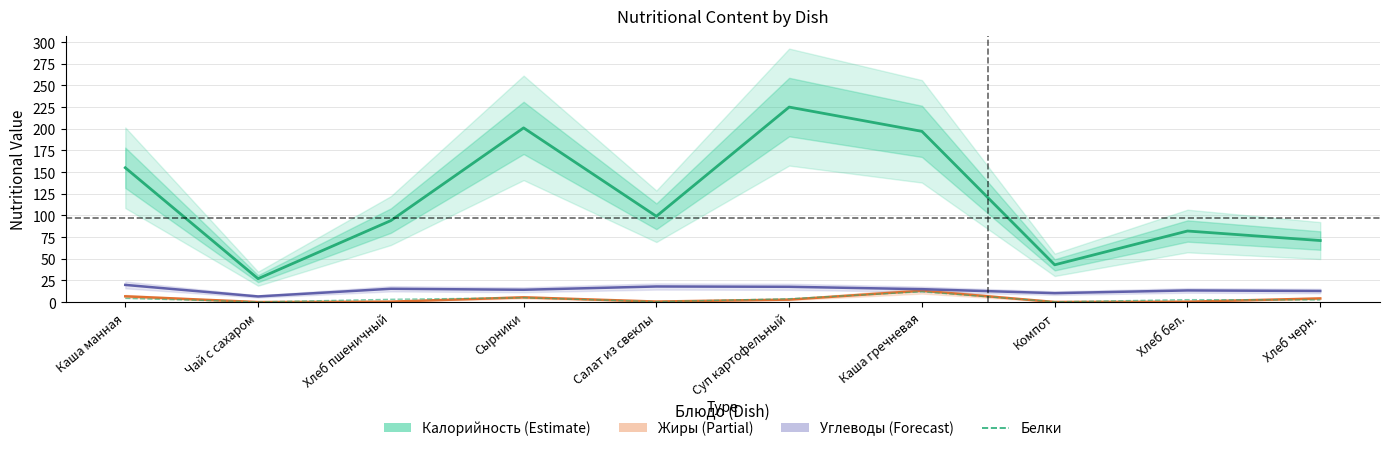

What is the maximum value shown in the chart?

225.0